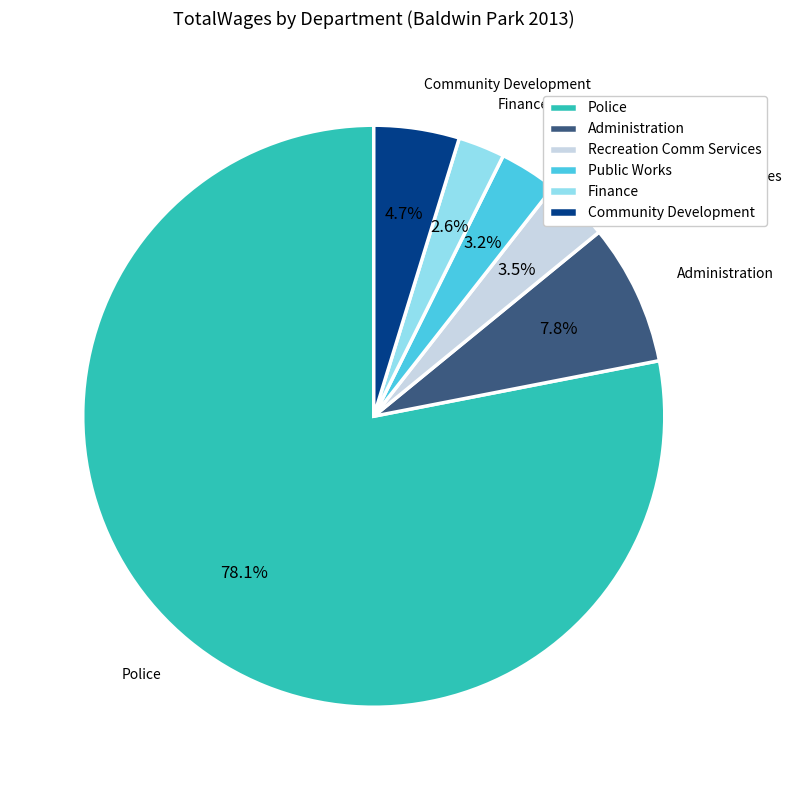

Does any single category account for the majority?

Yes